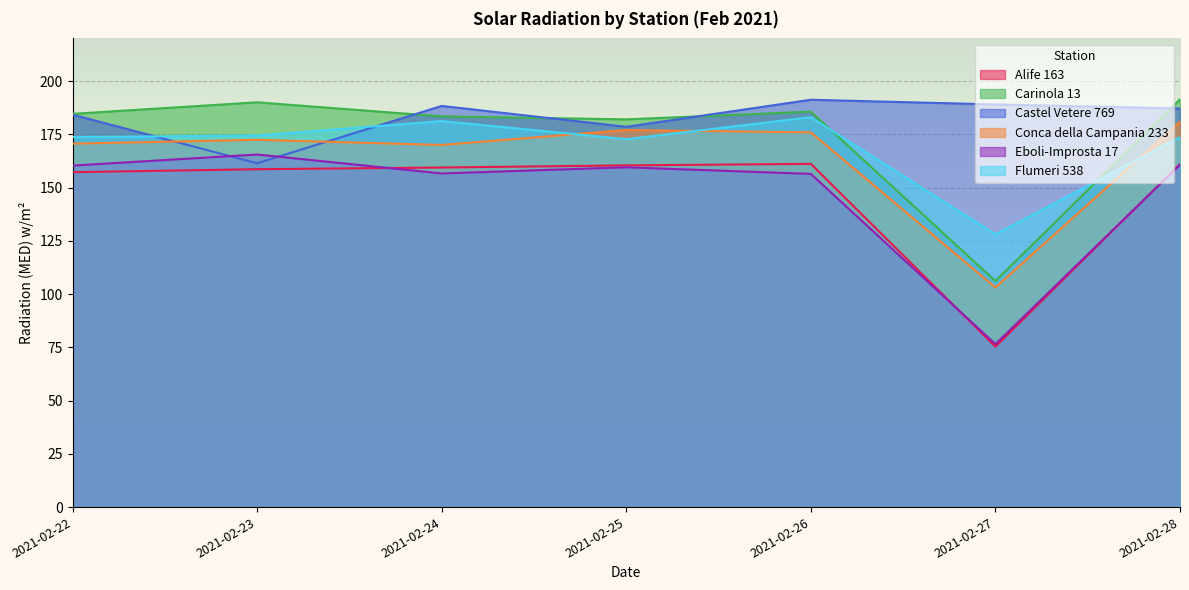

Rank the categories by Carinola 13 value from highest to lowest.

2021-02-28, 2021-02-23, 2021-02-26, 2021-02-22, 2021-02-24, 2021-02-25, 2021-02-27